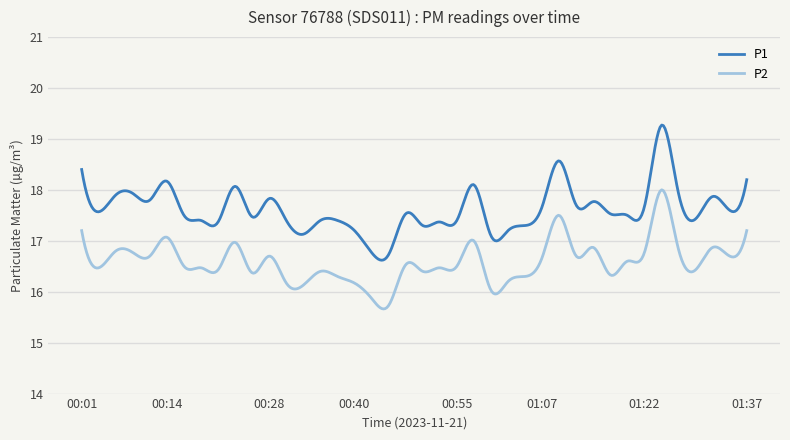

What is the difference between the maximum and second lowest values in the P1 series?

2.6